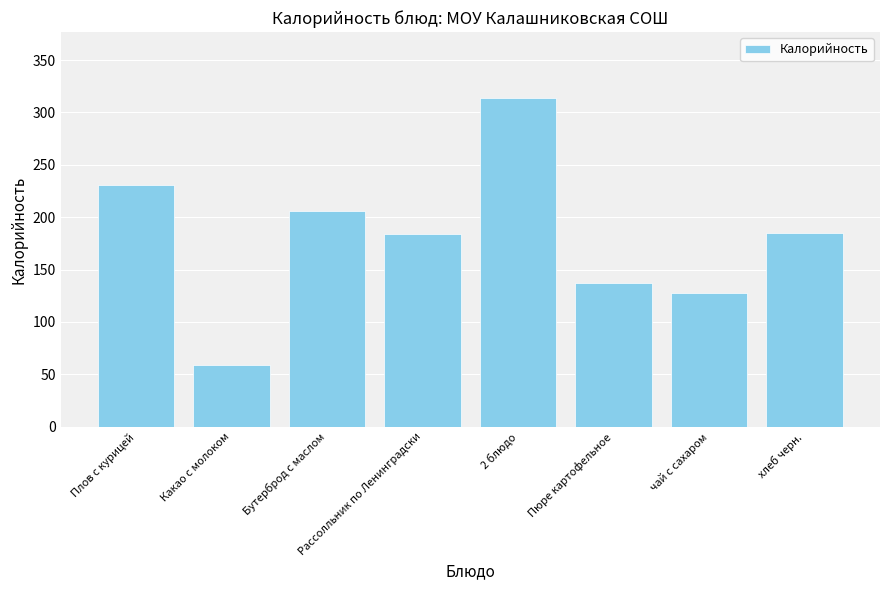

How many bars are there in total?

8